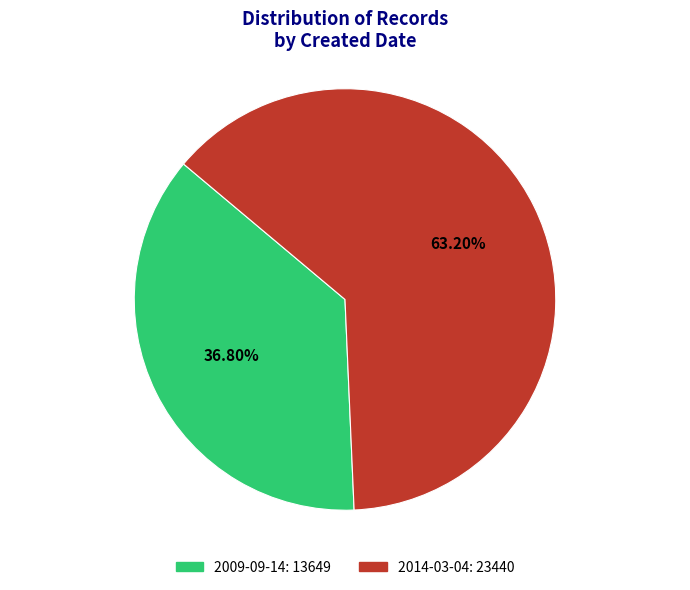

To the nearest percent, what percentage of the pie is 2009-09-14?

37%